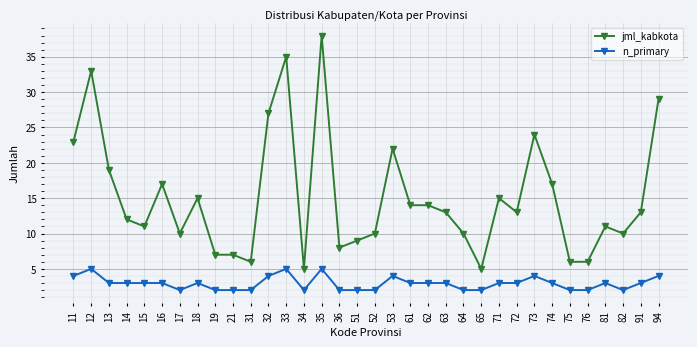

True or false: jml_kabkota has more than 2 points higher than both neighbors.

True